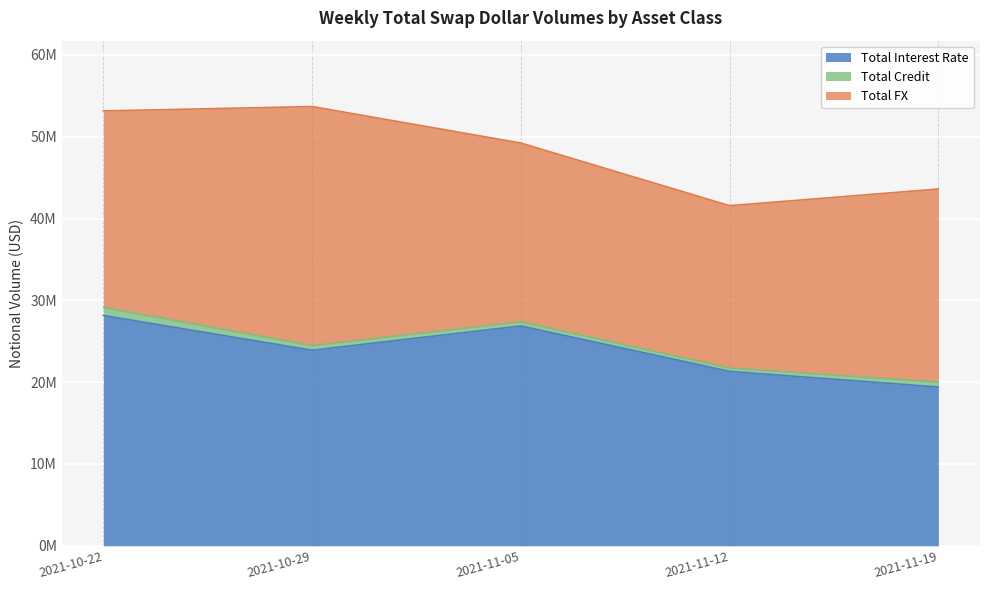

What is the spread (max minus min) of values at 2021-11-12?

20912979